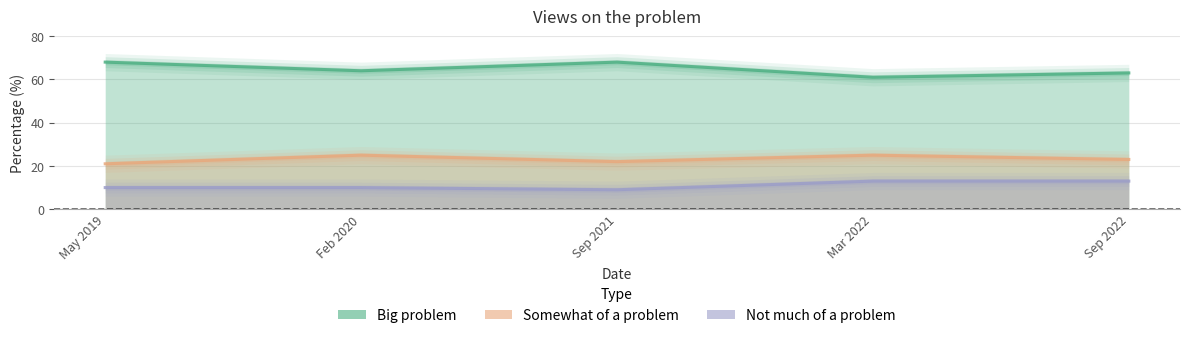

Where is Not much of a problem nearest to the value 11?

May 2019